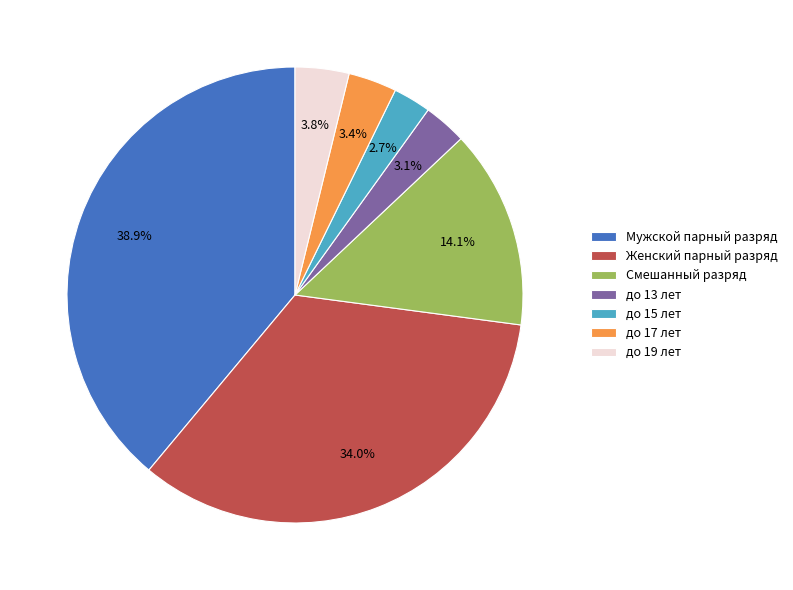

How many segments does this pie chart have?

7